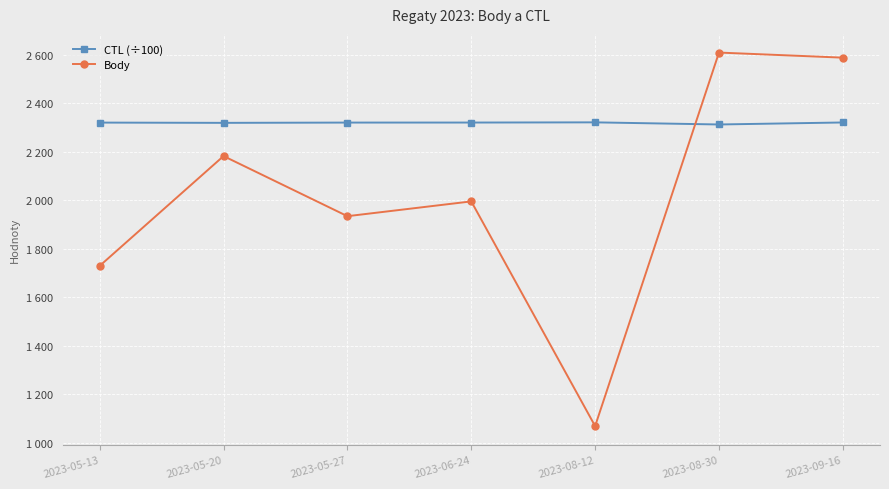

What are all the series names shown in the legend?

CTL (÷100), Body